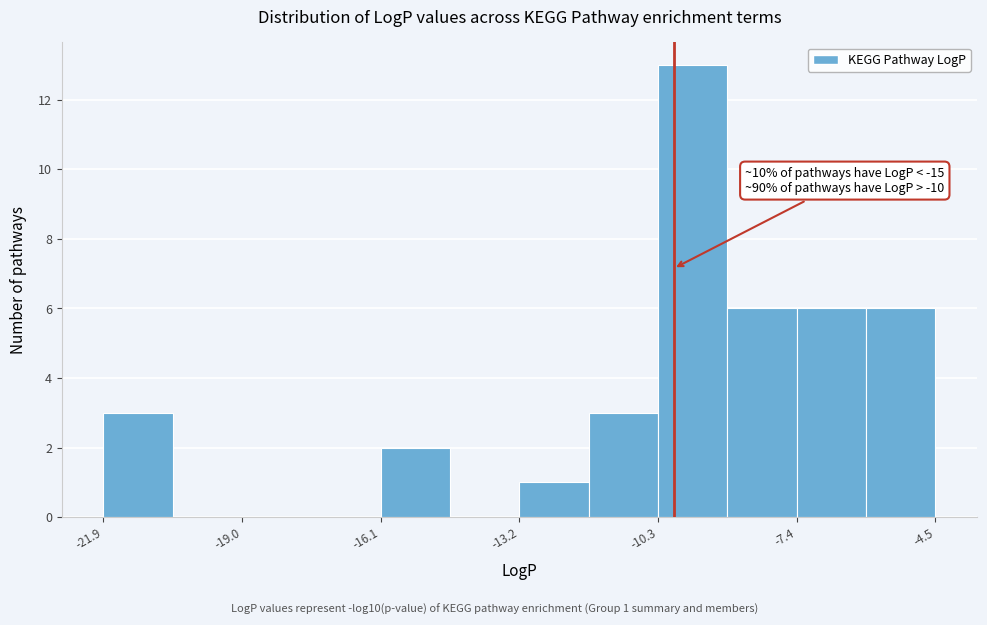

Around what value on the x-axis is the tallest bar? Give the approximate position of its centre, as read against the axis.

-9.5